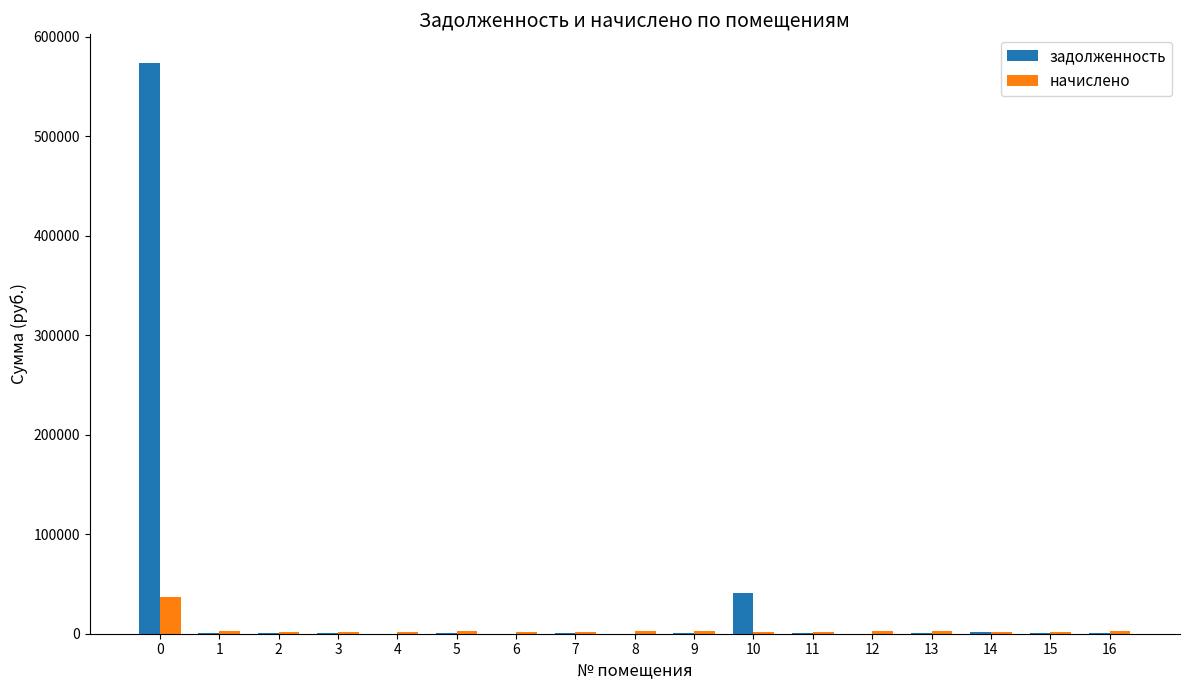

Is the value of задолженность at 0 greater than the value of начислено at 12?

Yes